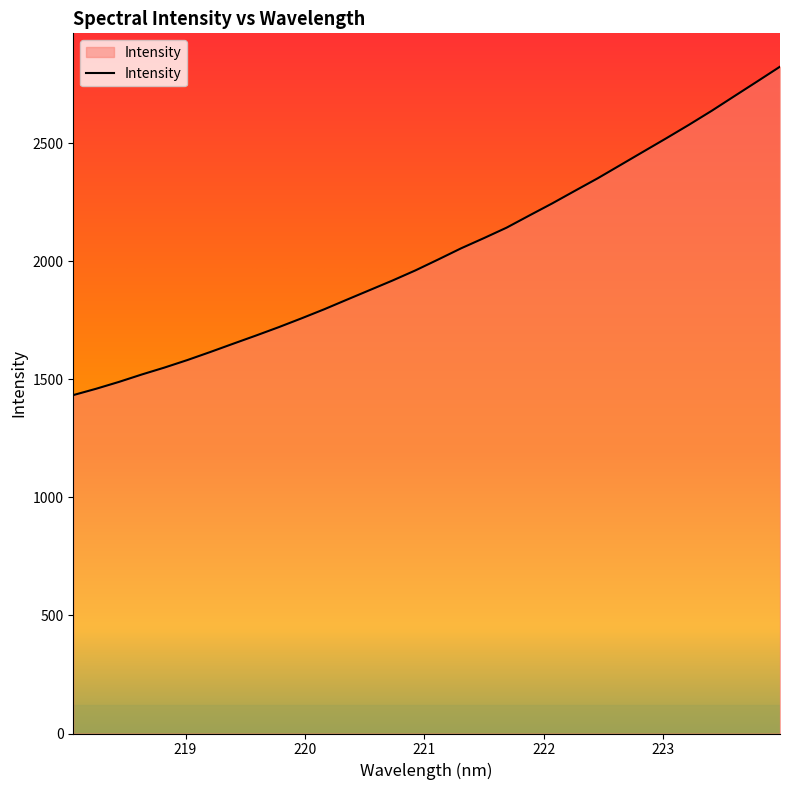

What is the greatest value displayed?

2824.3